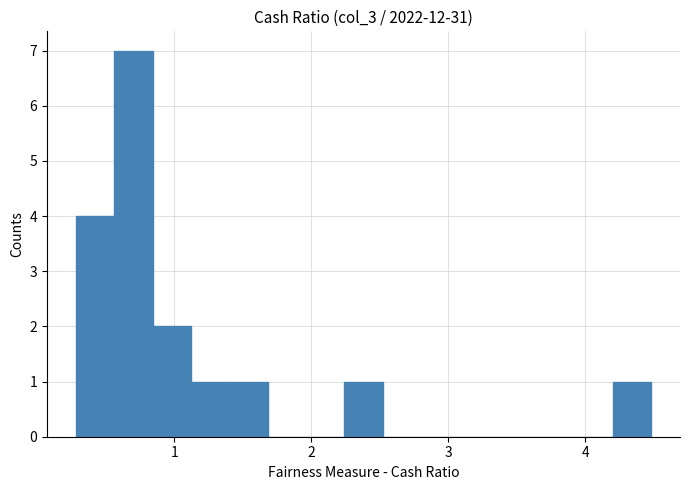

Around what value on the x-axis is the tallest bar? Give the approximate position of its centre, as read against the axis.

0.7